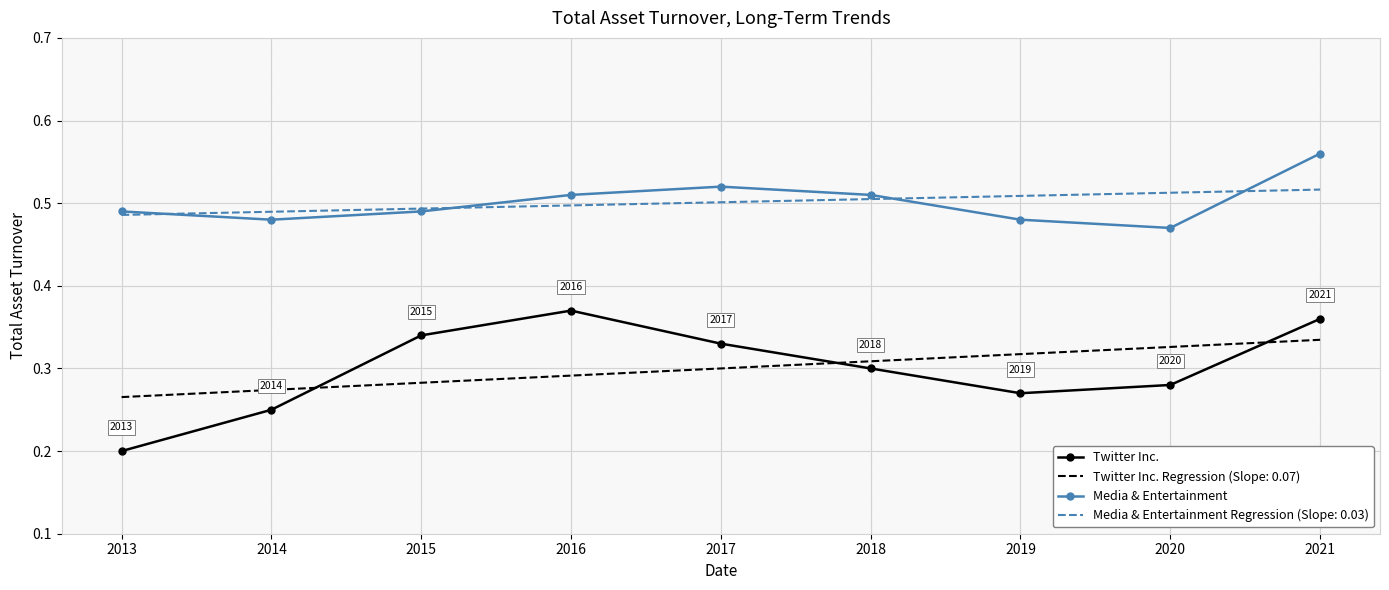

The value of Media & Entertainment at 2017 is 0.5. True or false?

True